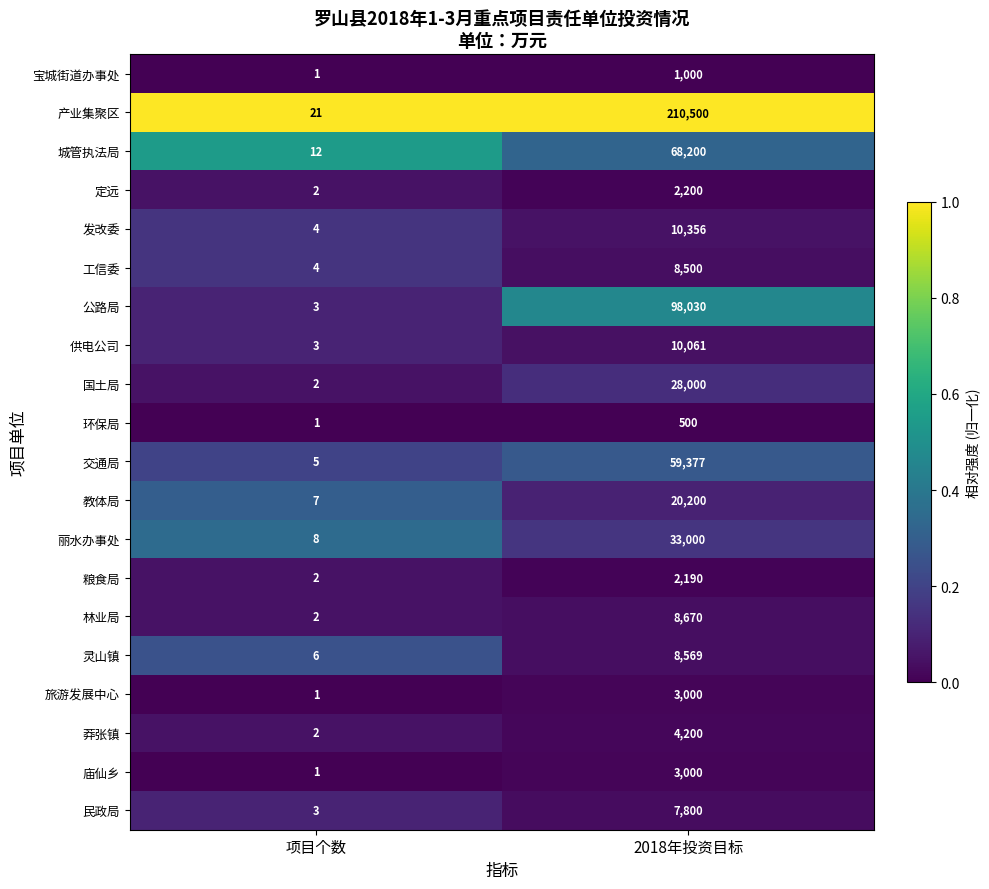

List the labels in order of 莽张镇 value, smallest first.

项目个数, 2018年投资目标